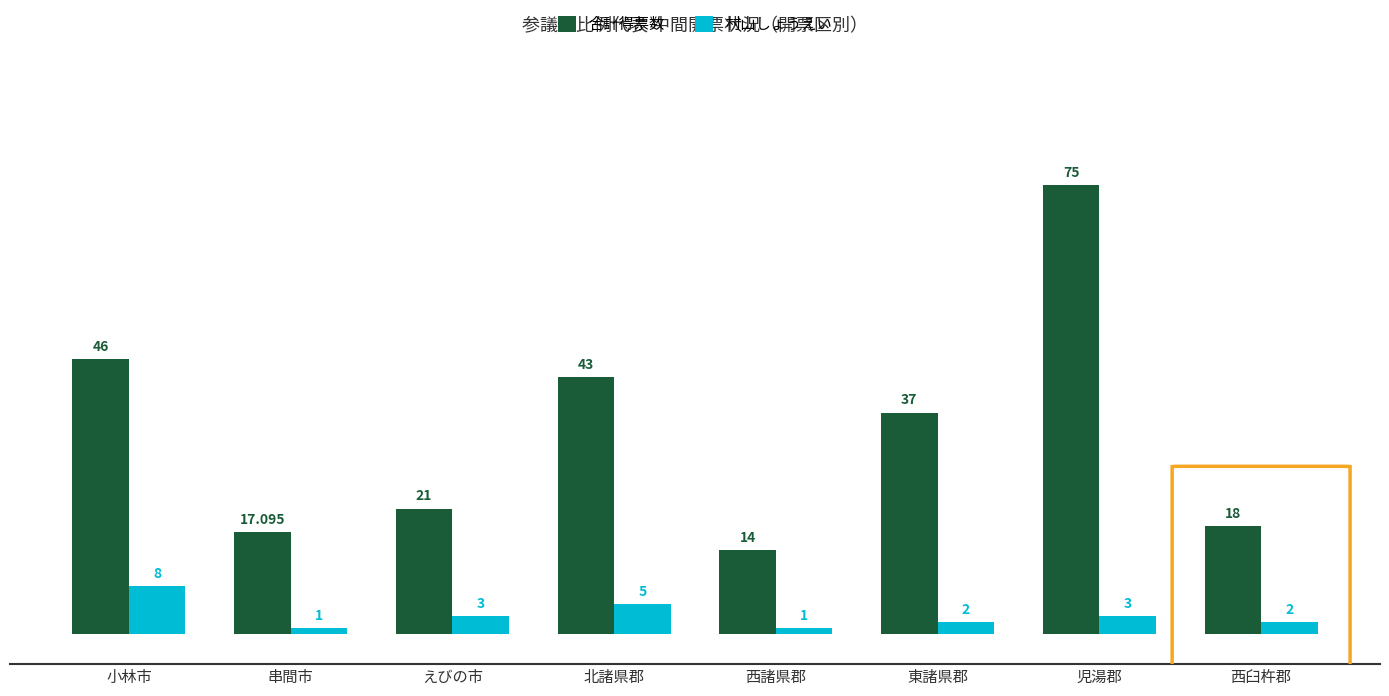

What is the value of the 合計得票数 bar at the 6th from the left?

37.0